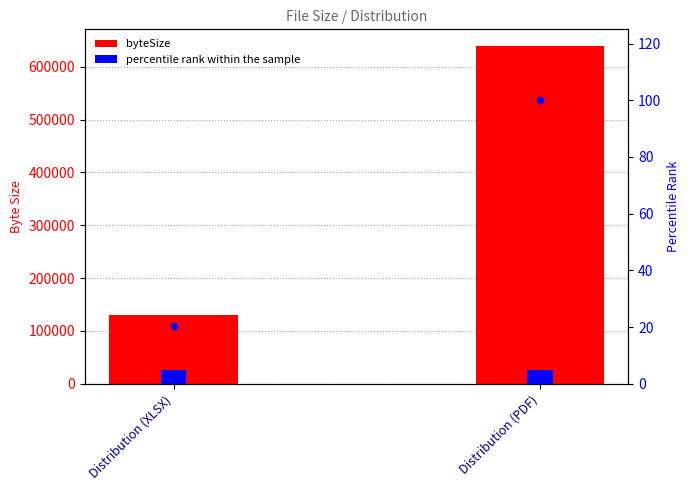

Is the value of percentile rank within the sample at Distribution (PDF) greater than the value of byteSize at Distribution (PDF)?

No